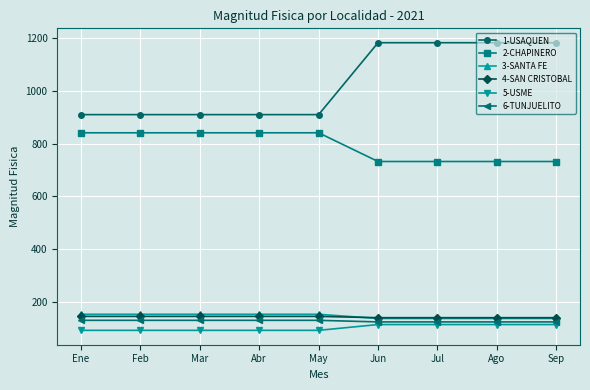

How many lines are shown in the chart?

6